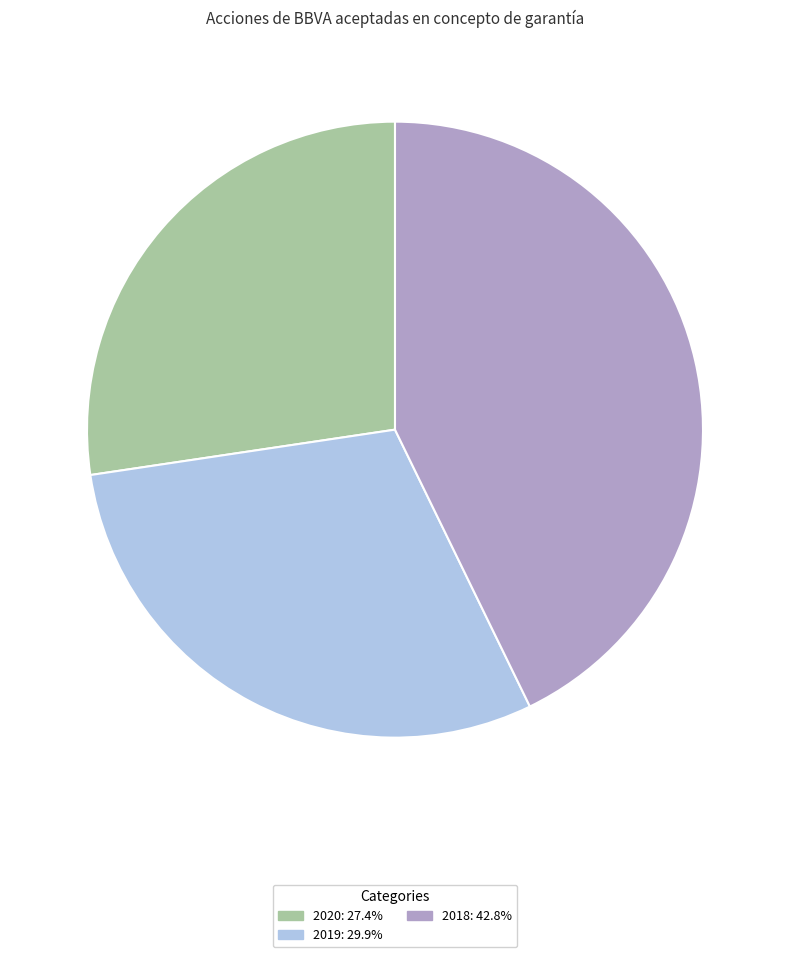

Does any single category account for the majority?

No